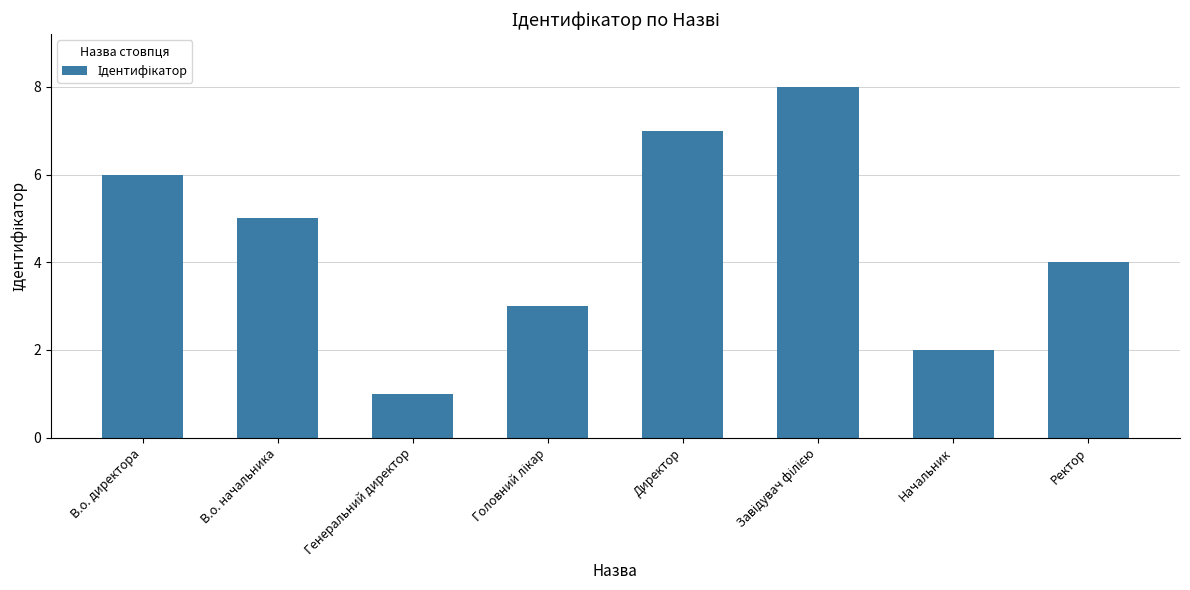

What is the value of the 7th bar from the left?

2